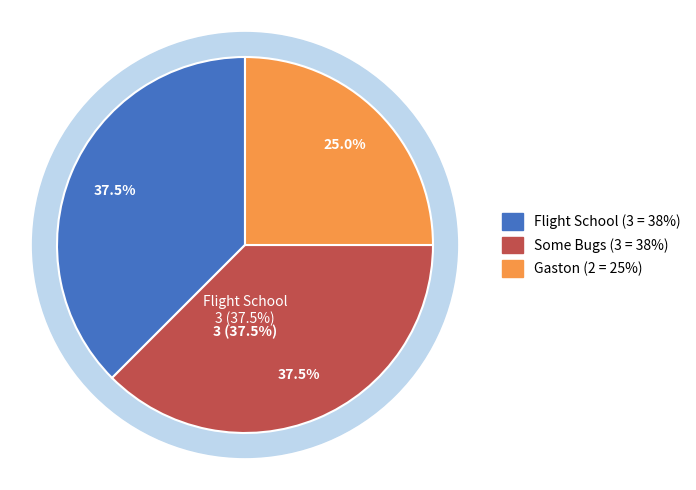

Count the number of slices in the pie.

3